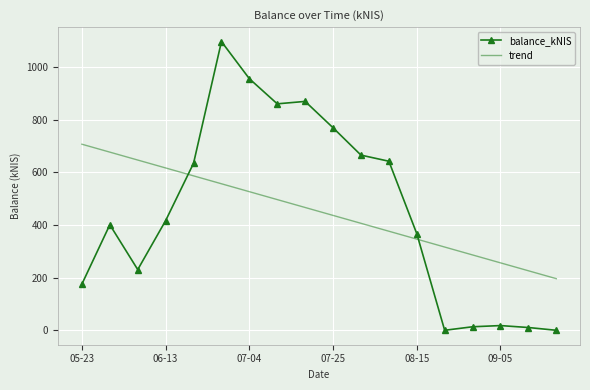

At how many categories does at least one series exceed 448?

12